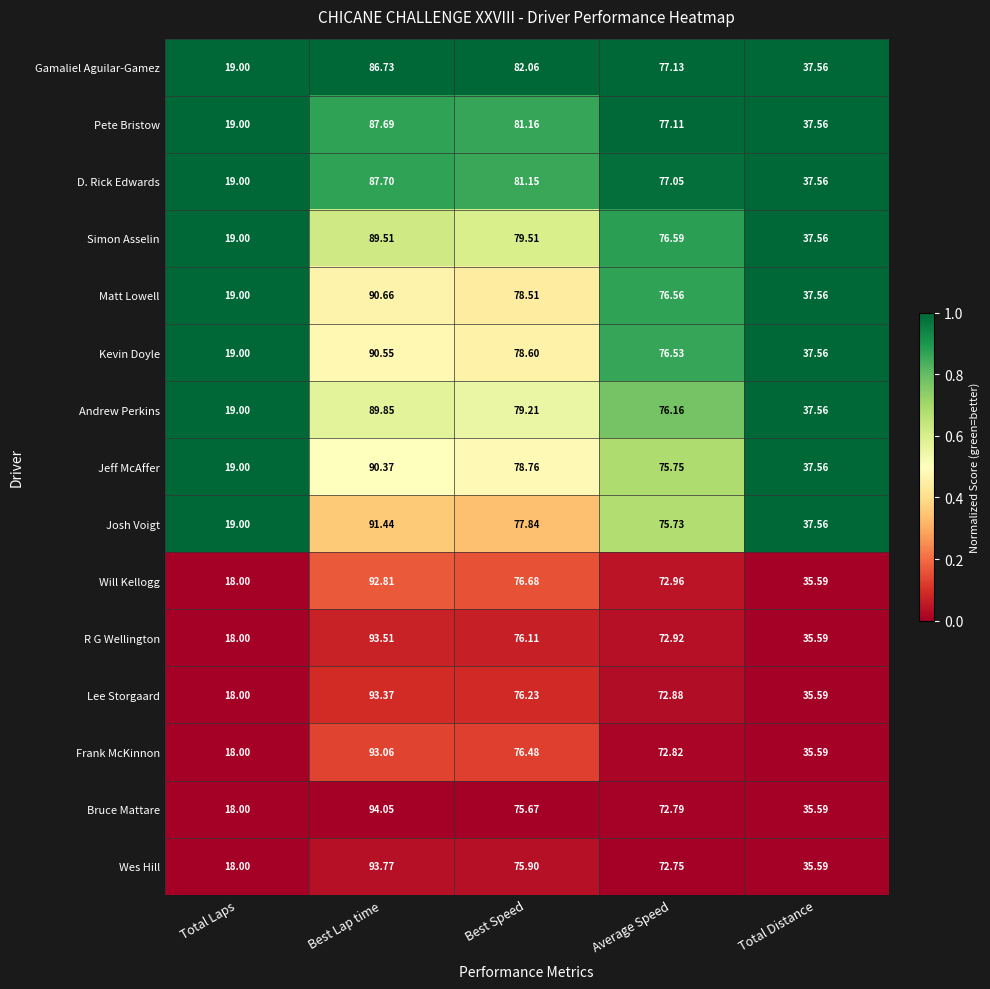

Where is Gamaliel Aguilar-Gamez nearest to the value 52?

Total Distance